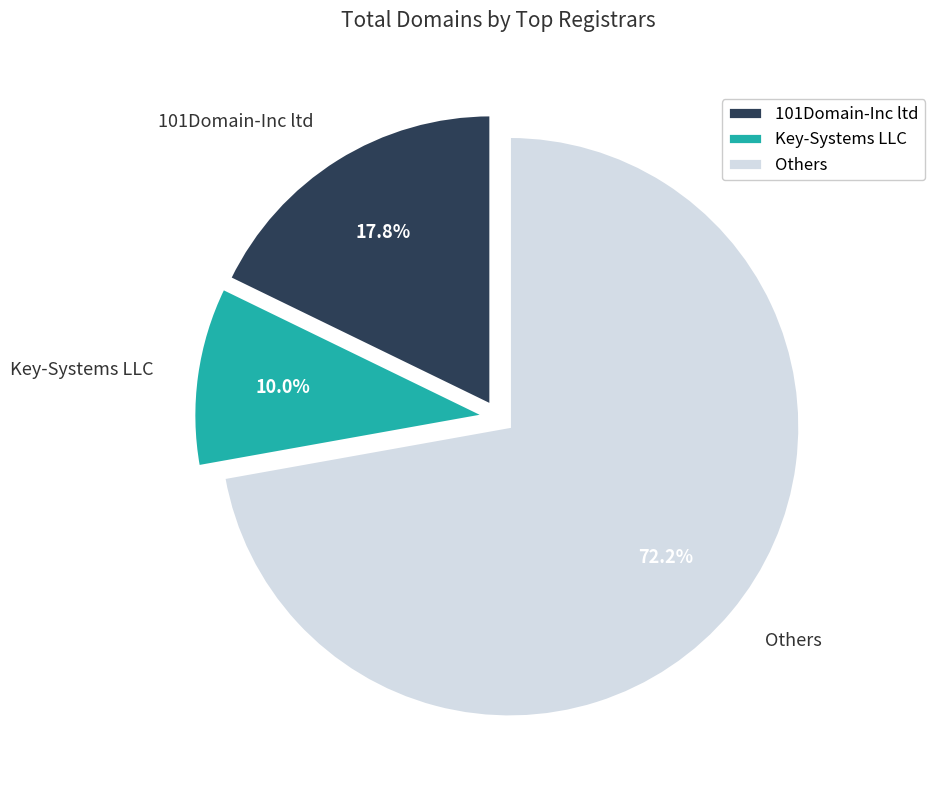

Is there a majority slice in this chart?

Yes